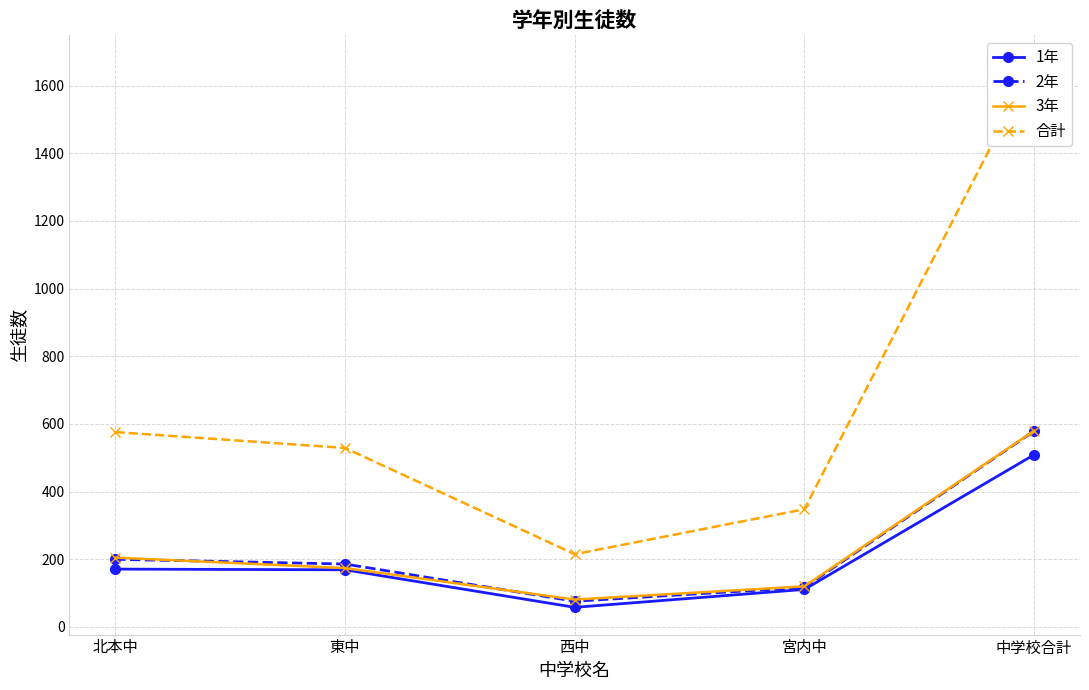

Rank the series by their maximum value, from lowest to highest.

1年, 2年, 3年, 合計